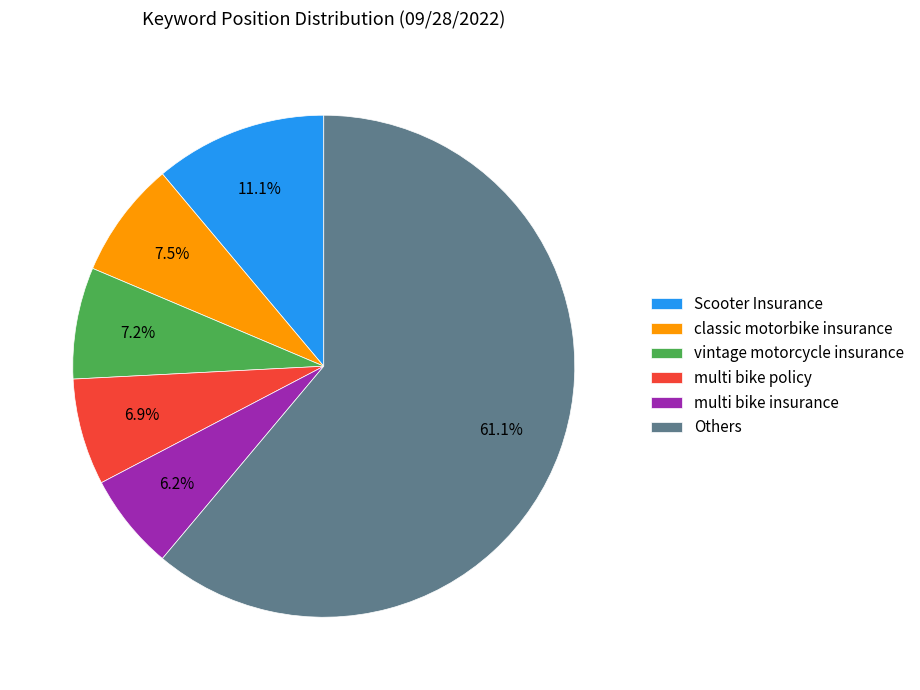

How many segments does this pie chart have?

6